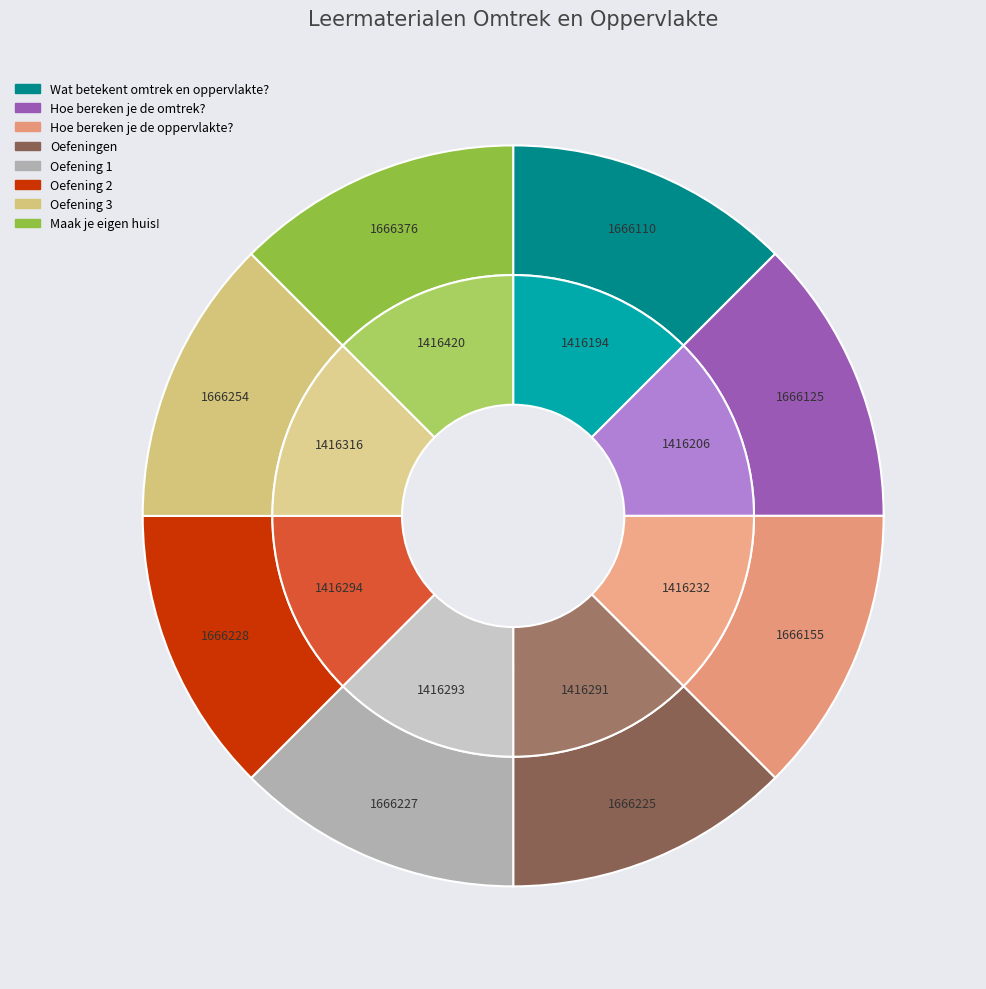

True or false: Oefening 3 accounts for 23% of the total.

False